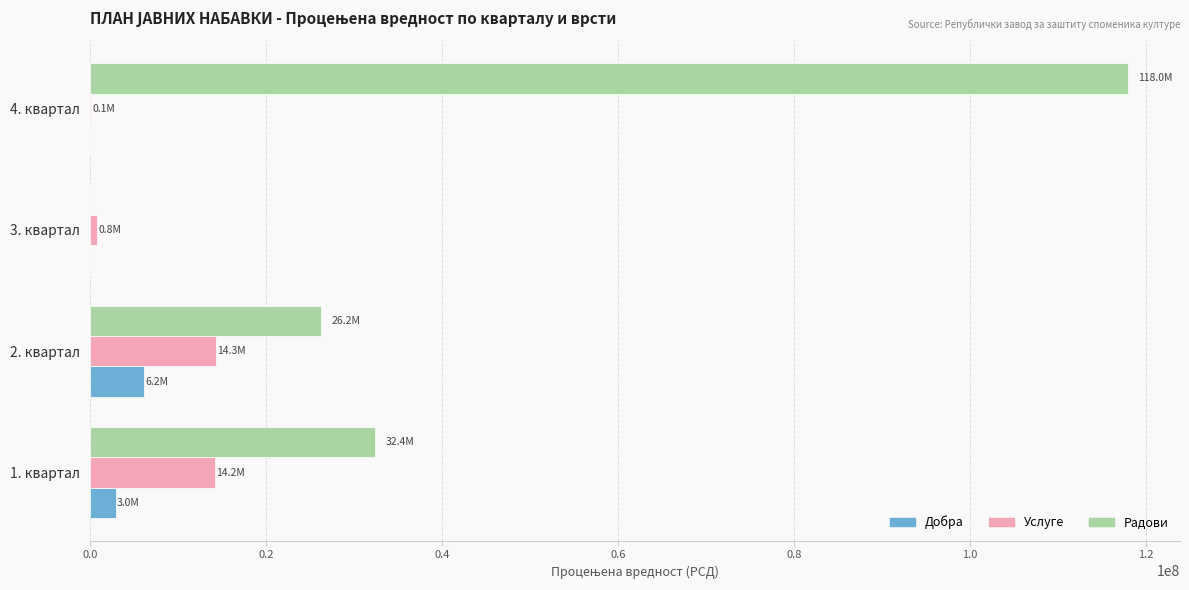

What is the sum of the Радови values at 2. квартал and 1. квартал?

58666666.3